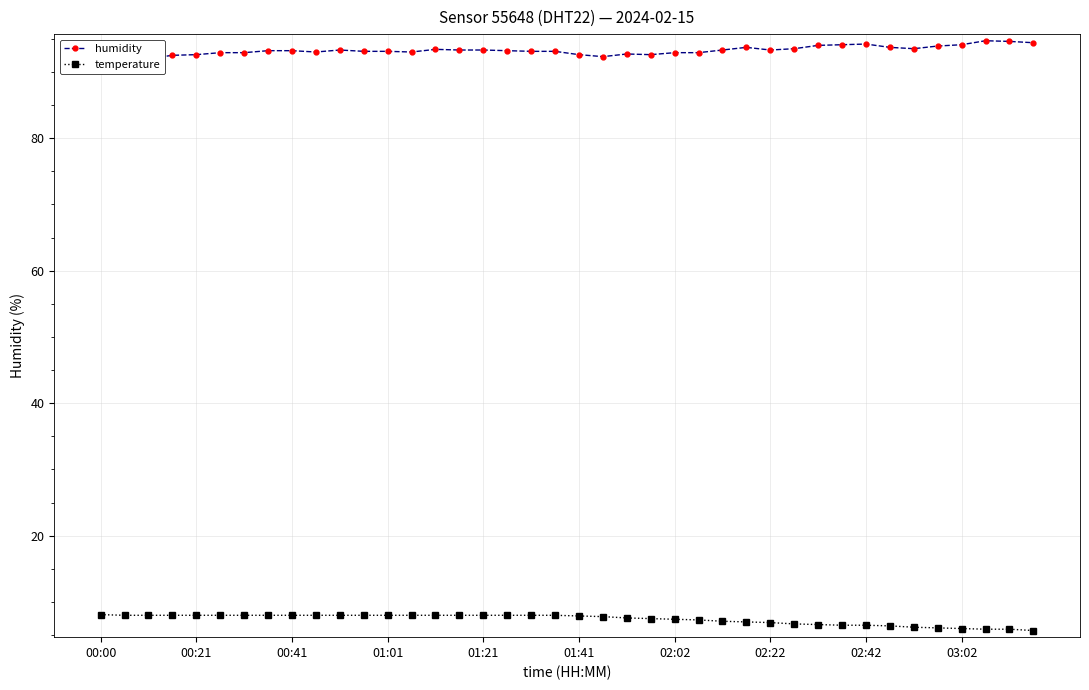

True or false: humidity and temperature cross at least once.

False